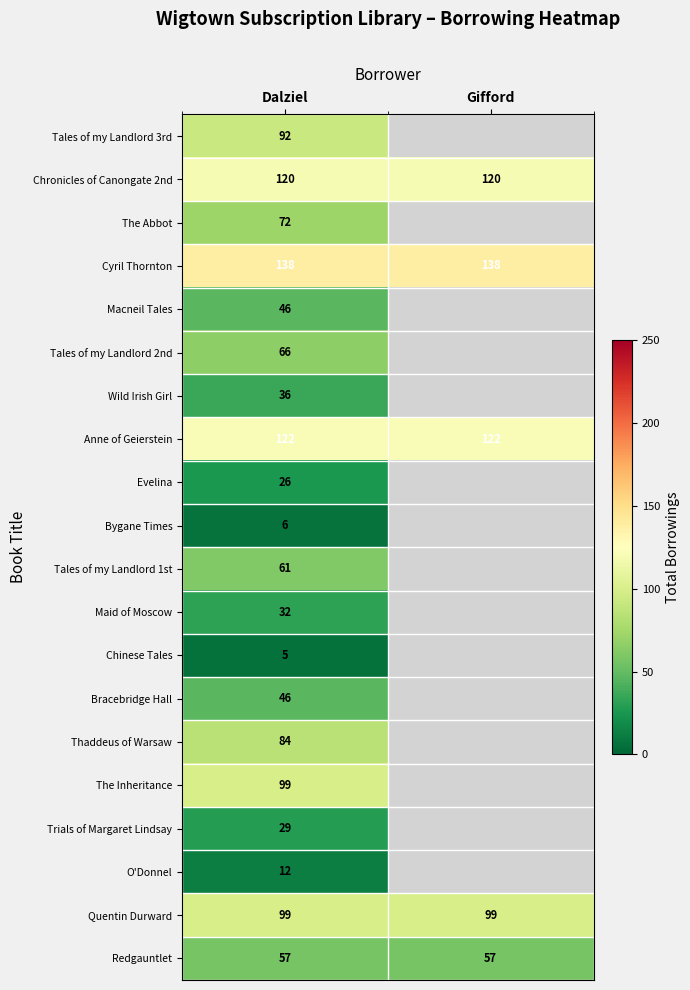

The Redgauntlet series shows 88 at Dalziel. True or false?

False